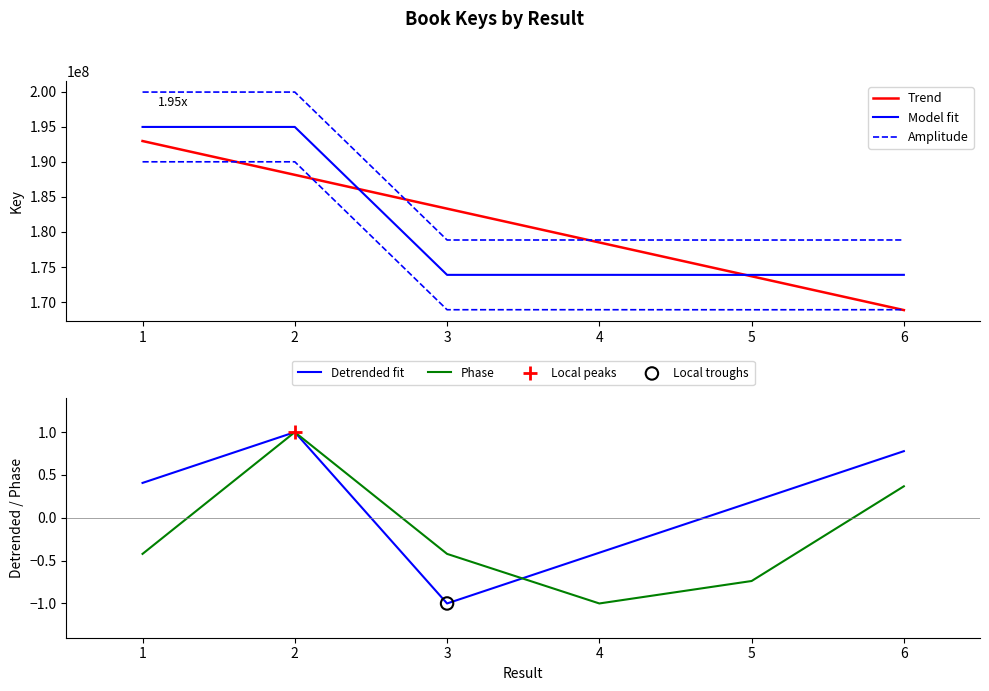

What is the change in value from 5 to 6?

+9200